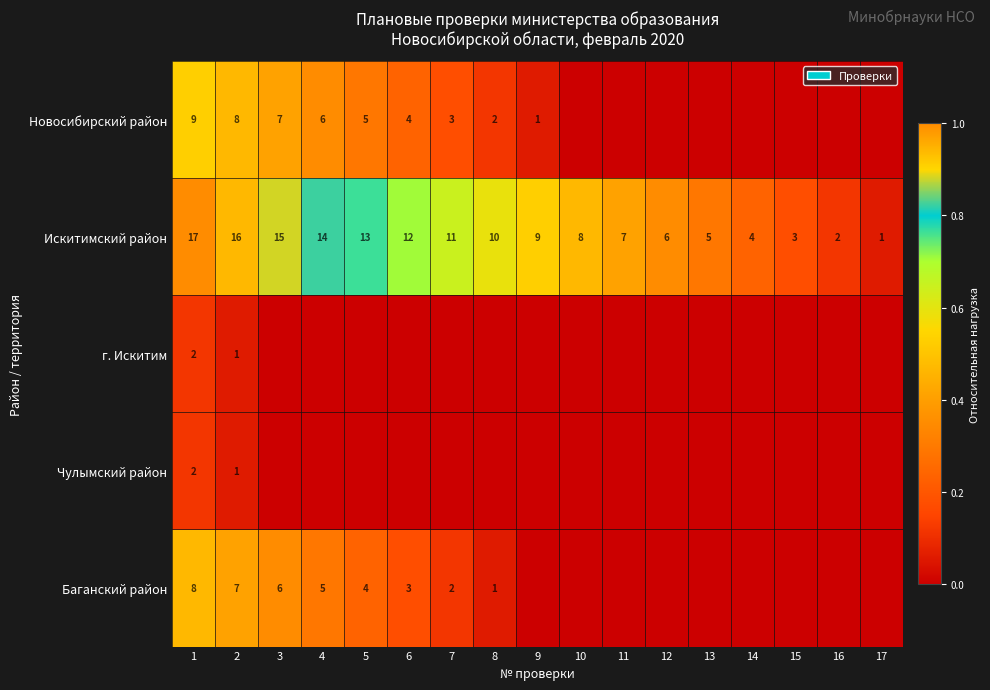

What is the difference between the highest and lowest values at 1?

15